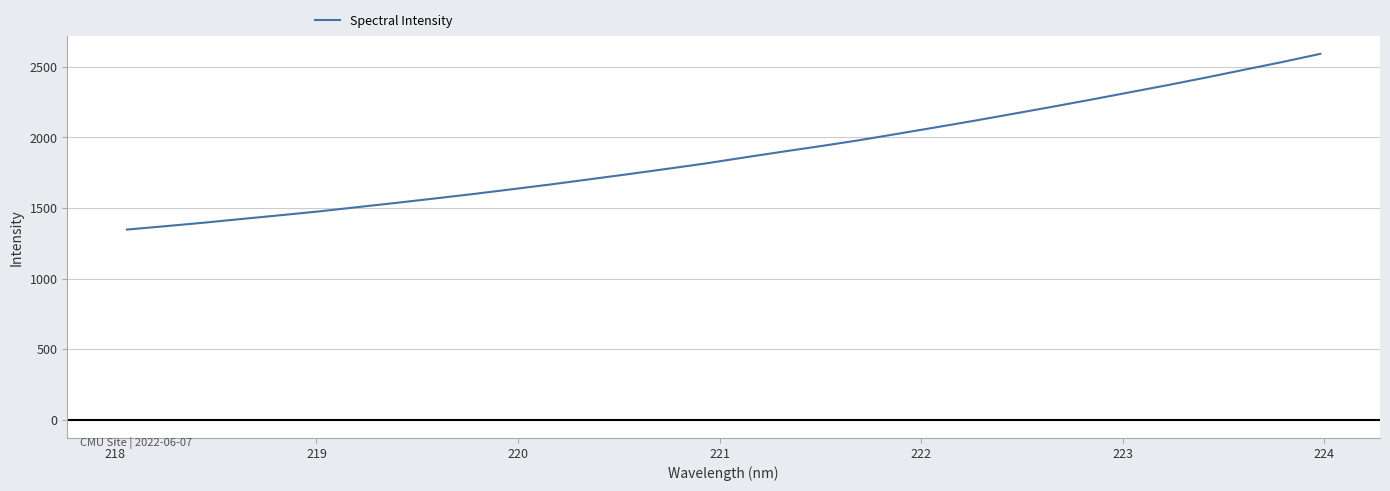

What is the minimum value shown in the chart?

1346.7